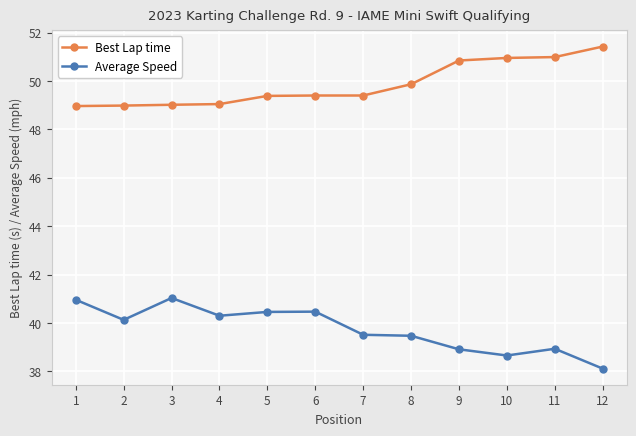

How many categories are shown in the chart?

12